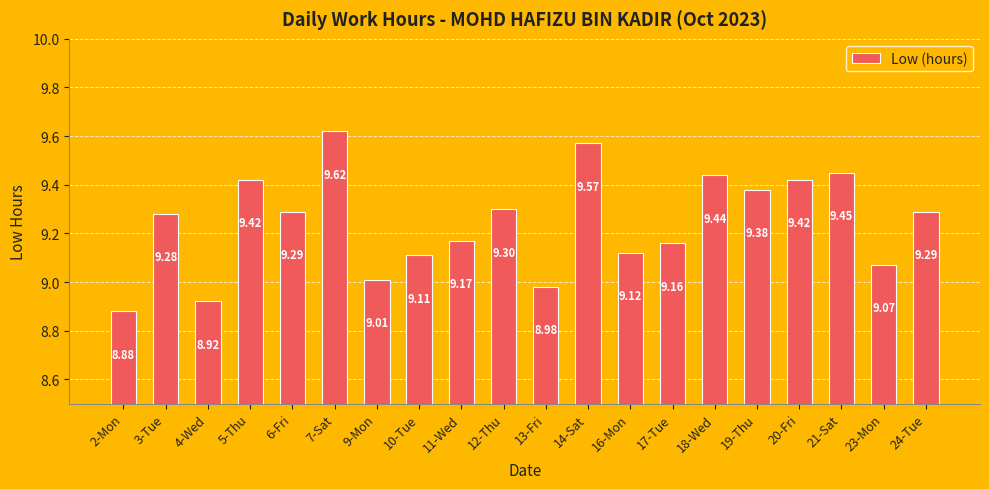

Between 7-Sat and 4-Wed, which is larger?

7-Sat